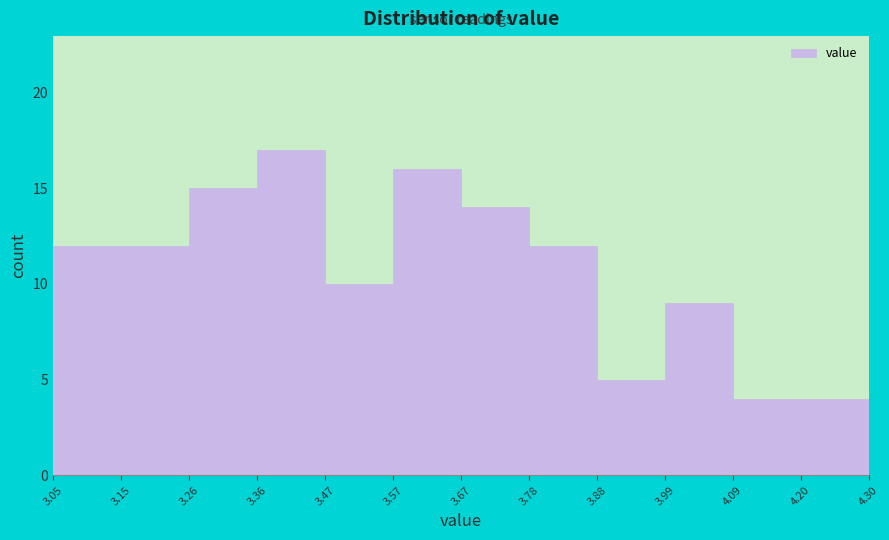

What is the height of the bar covering 3.99 to 4.09 on the x-axis? The values are not printed on the chart, so give them approximately, as read against the axis.

9